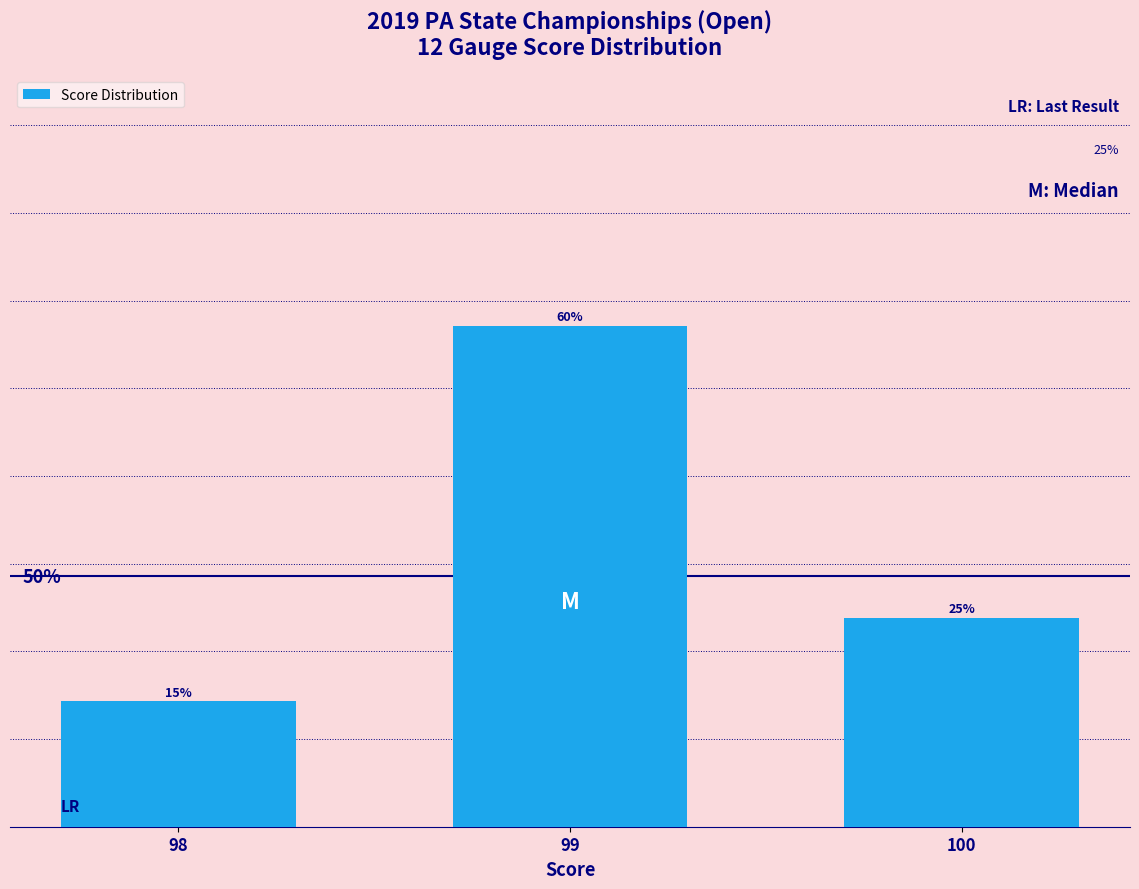

Rank the categories by value from lowest to highest.

98, 100, 99